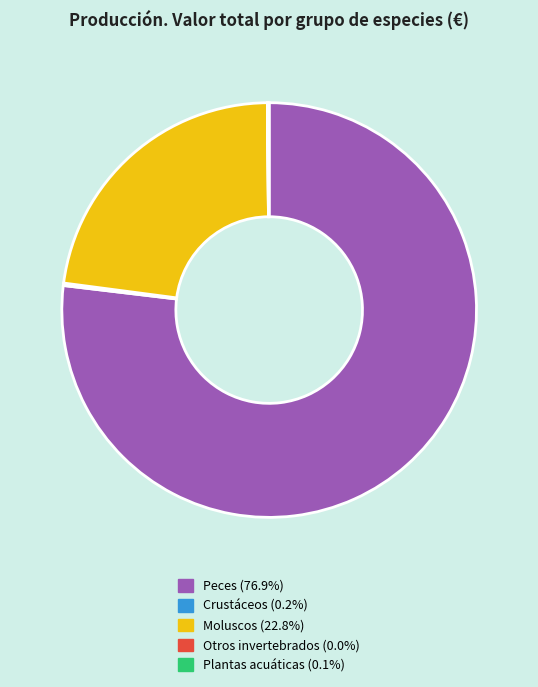

Is there a majority slice in this chart?

Yes